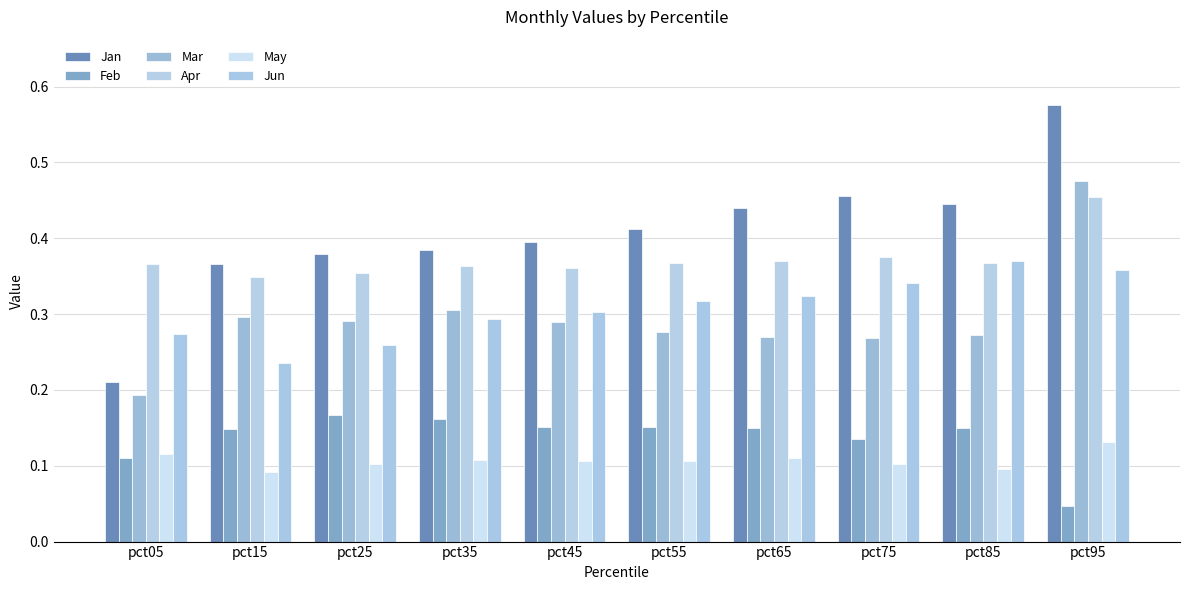

List the labels in order of Jan value, largest first.

pct95, pct75, pct85, pct65, pct55, pct45, pct35, pct25, pct15, pct05